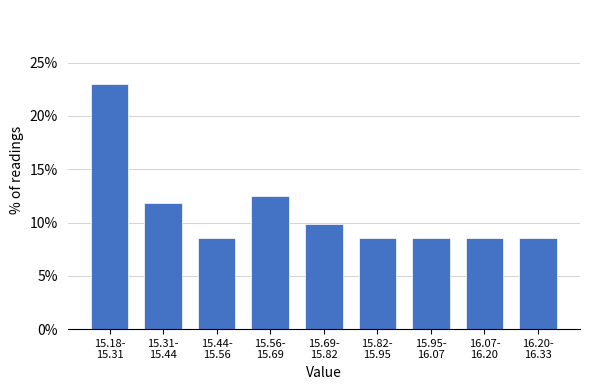

Reading left to right, extract all data points from this chart.

23.0	11.8	8.6	12.5	9.9	8.6	8.6	8.6	8.6